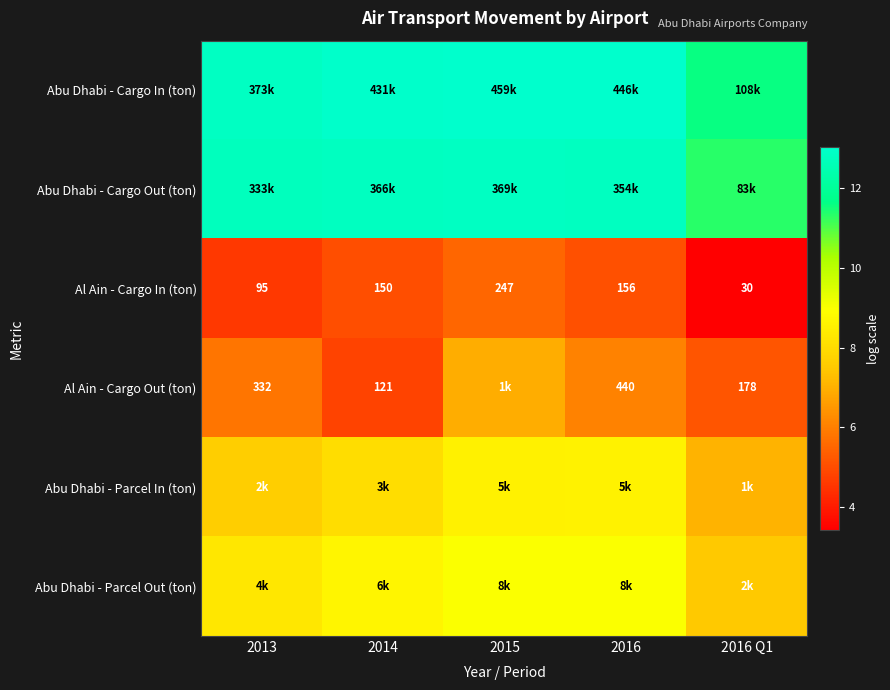

Is the value of Al Ain - Cargo Out (ton) at 2013 greater than the value of Al Ain - Cargo In (ton) at 2015?

Yes